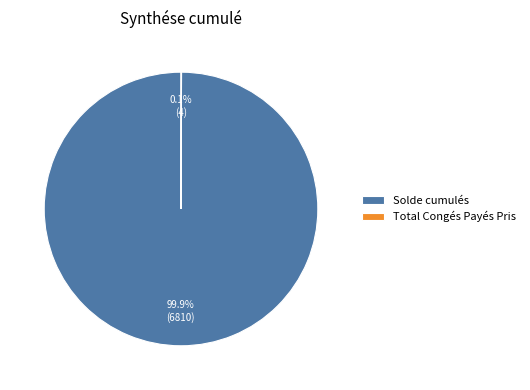

Is there any slice that represents more than half of the pie?

Yes